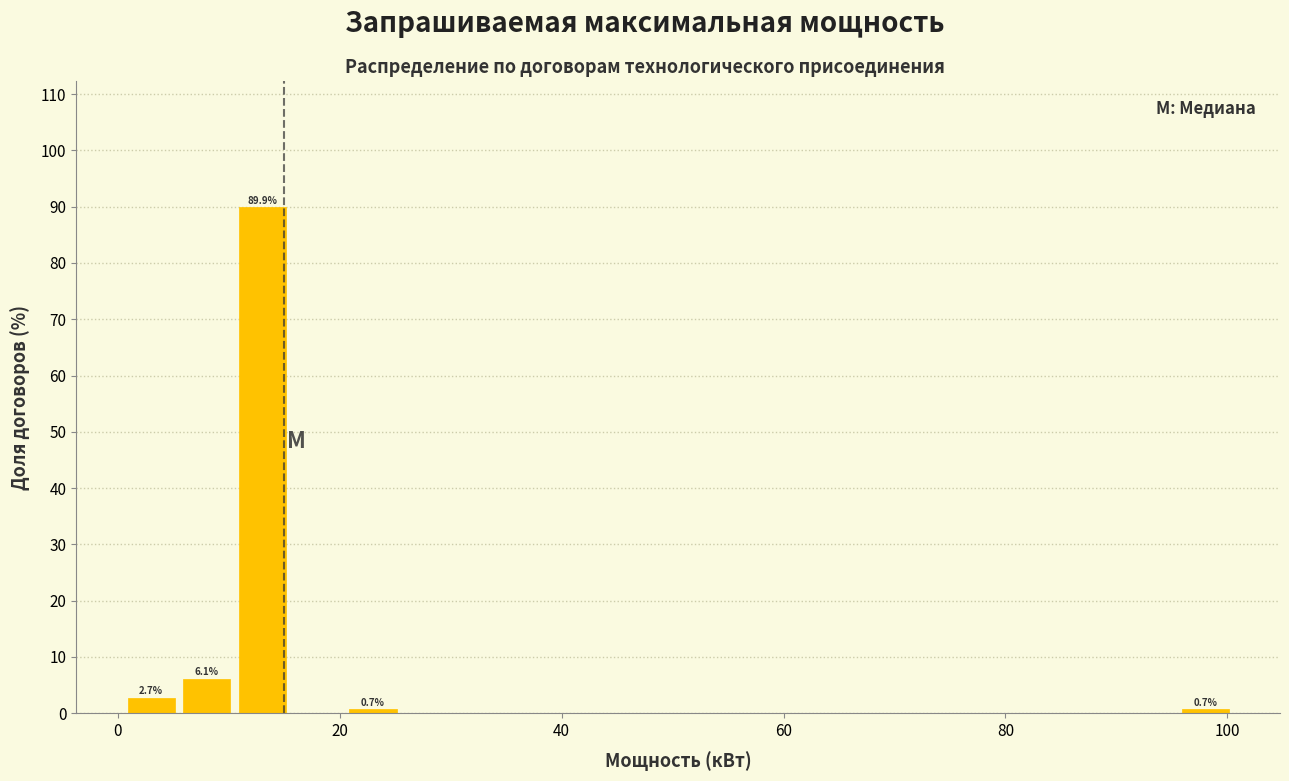

Read against the x-axis, roughly where is the centre of the tallest bar?

14